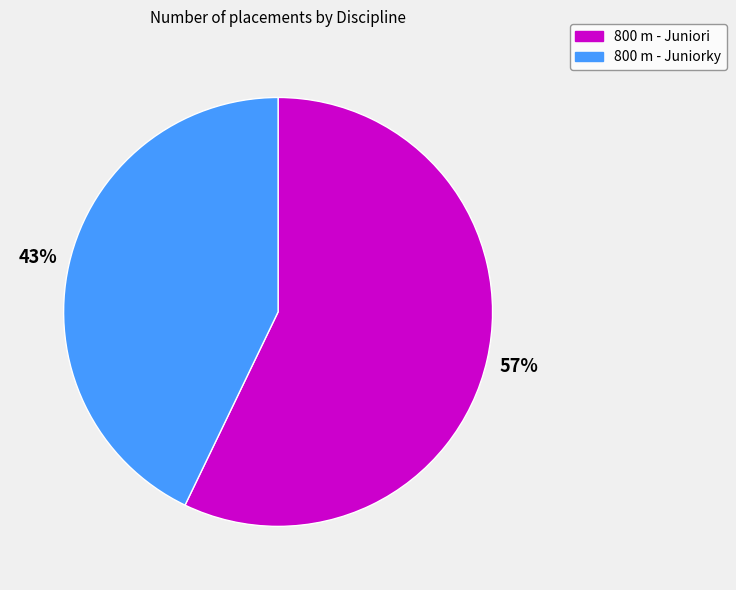

How many slices are in this pie chart?

2